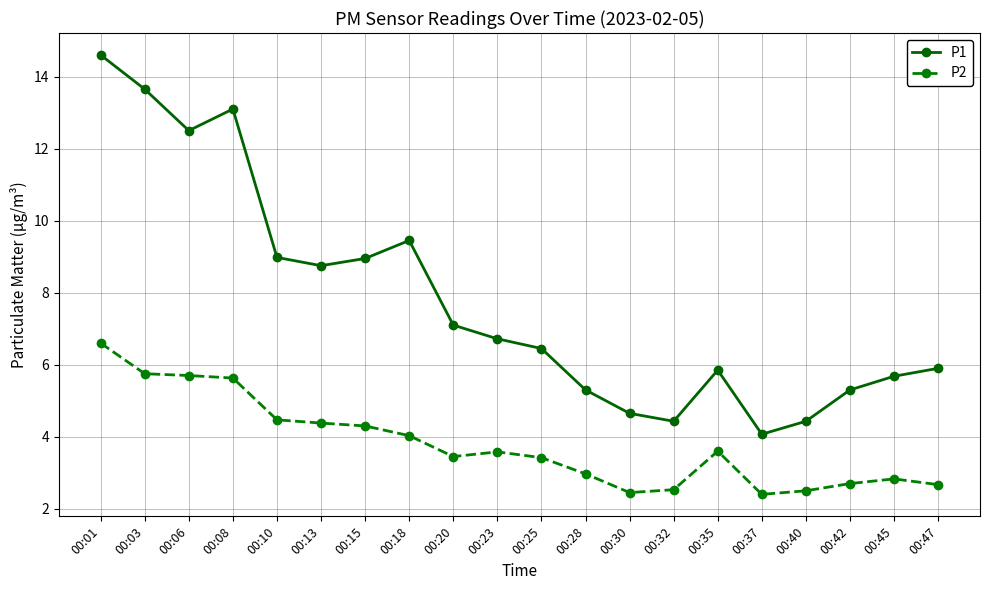

The P2 series shows 0.6 at 00:42. True or false?

False